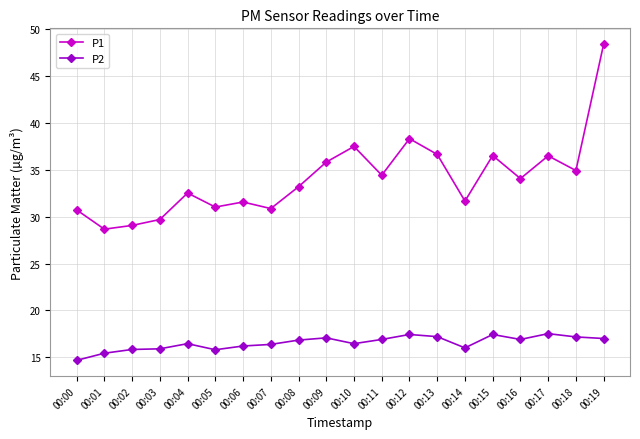

Does the chart have visible grid lines?

Yes